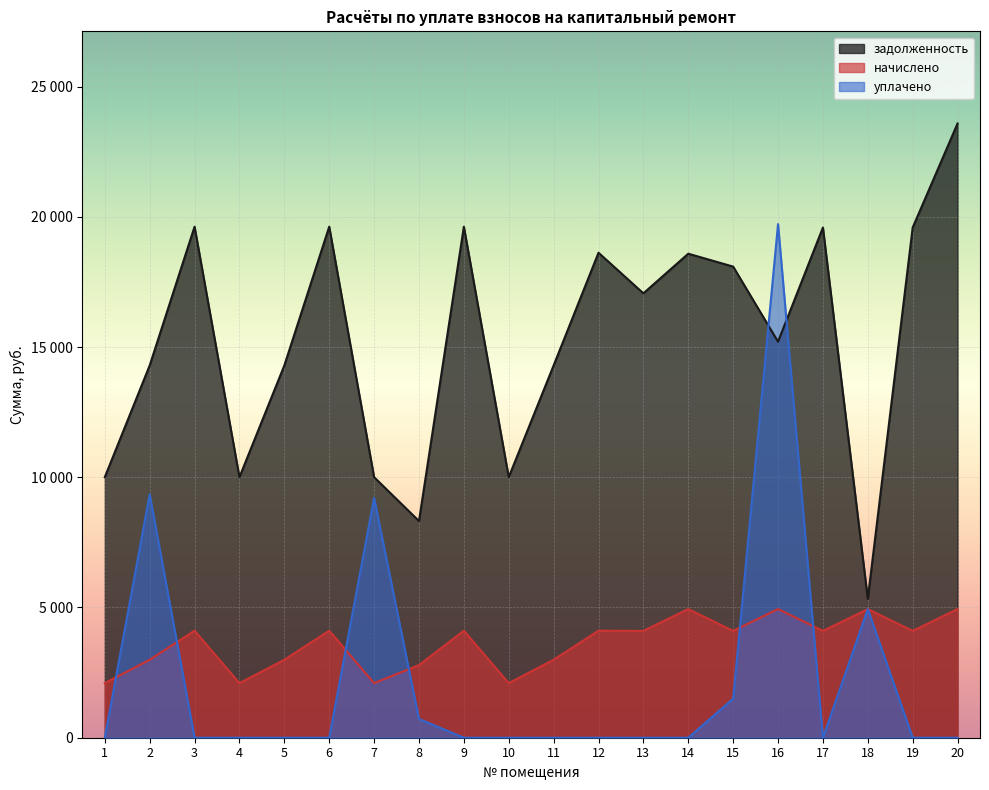

What are all the series names shown in the legend?

задолженность, начислено, уплачено